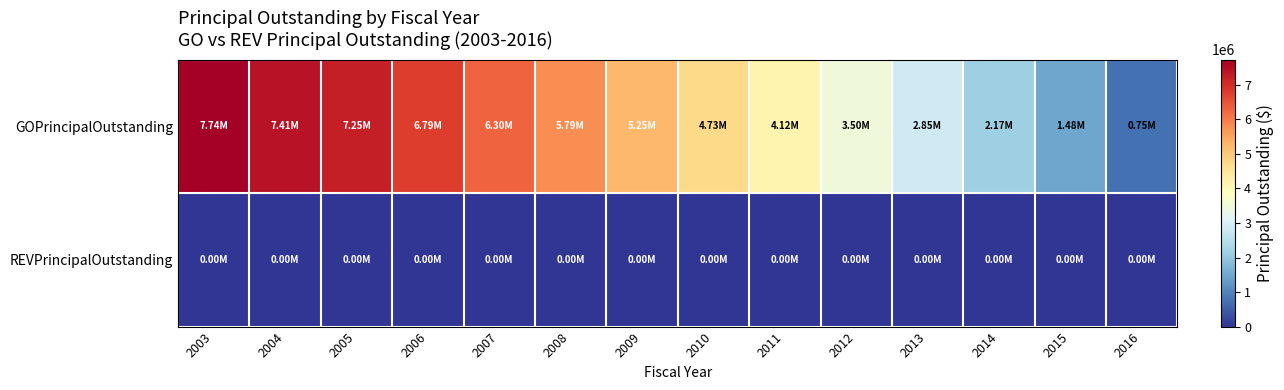

Which series has the largest total across all categories?

GOPrincipalOutstanding